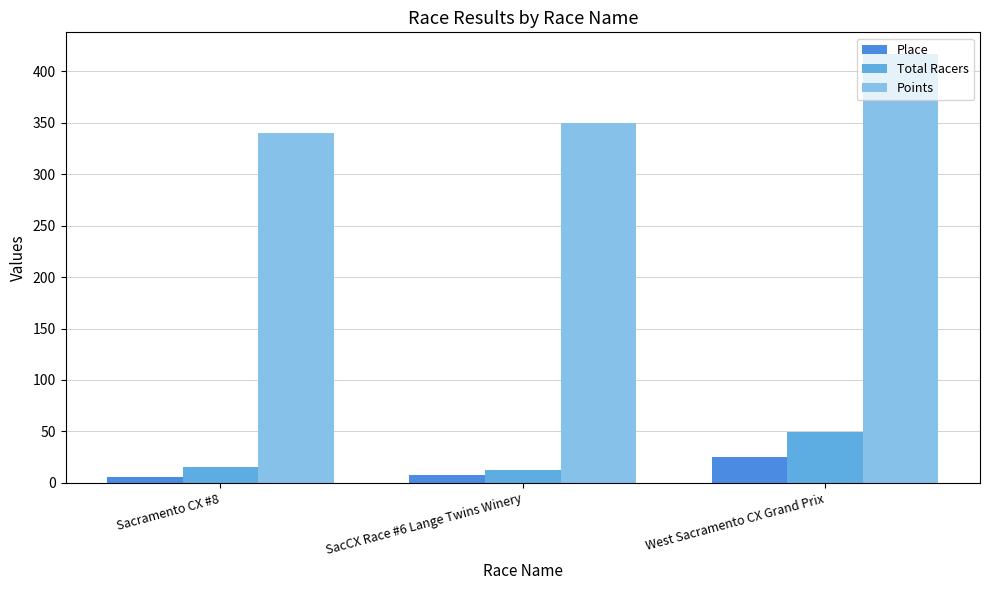

Which category has the lowest value across all series?

Sacramento CX #8